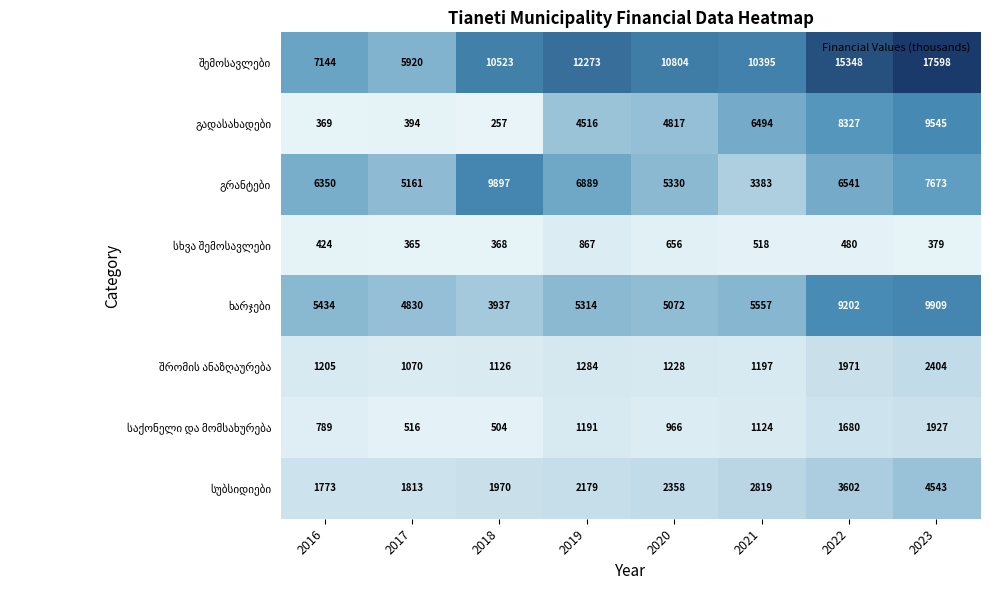

At how many categories does at least one series exceed 10257?

6